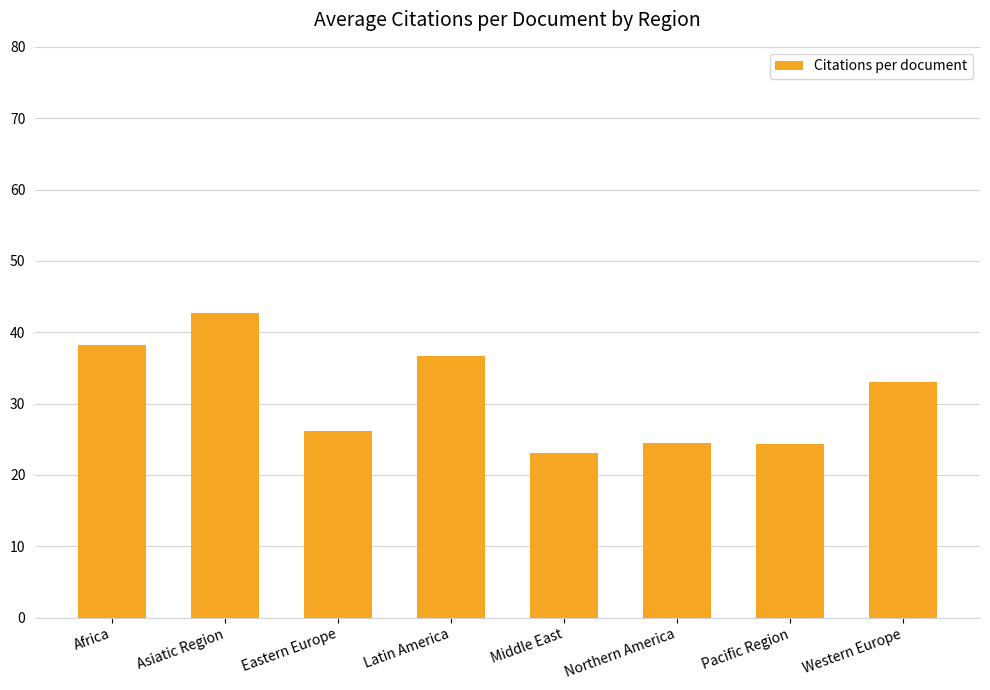

What is the ratio of the value at Latin America to the value at Eastern Europe?

1.4